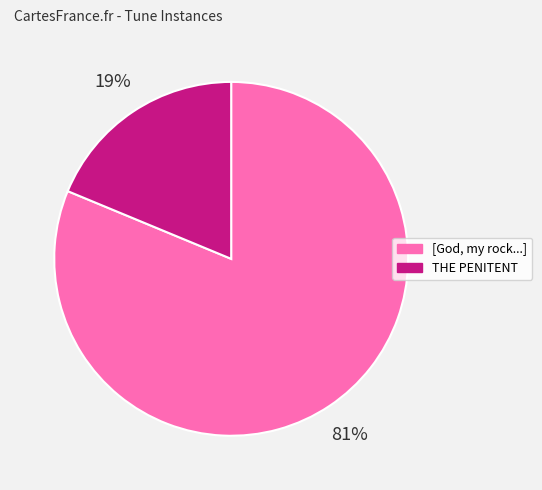

Combined, do [God, my rock...] and THE PENITENT account for over 50%?

Yes